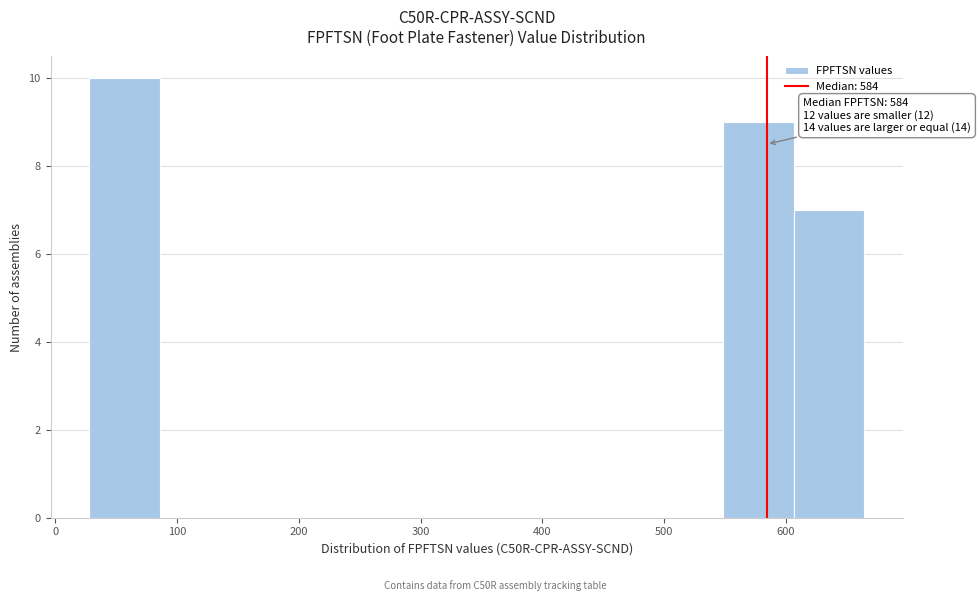

Over which range of the x-axis is the bar tallest?

30 to 90